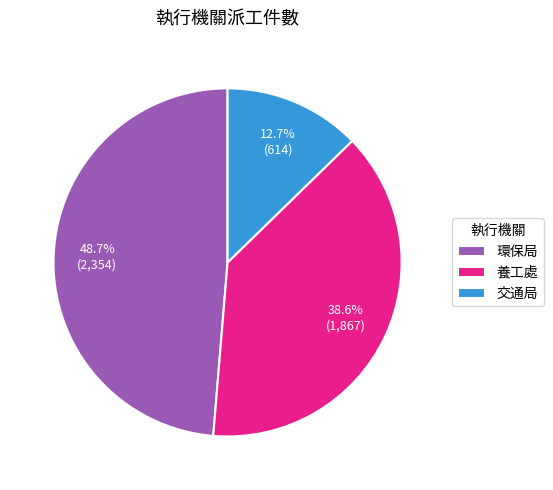

Does 環保局 represent more than half of the total?

No